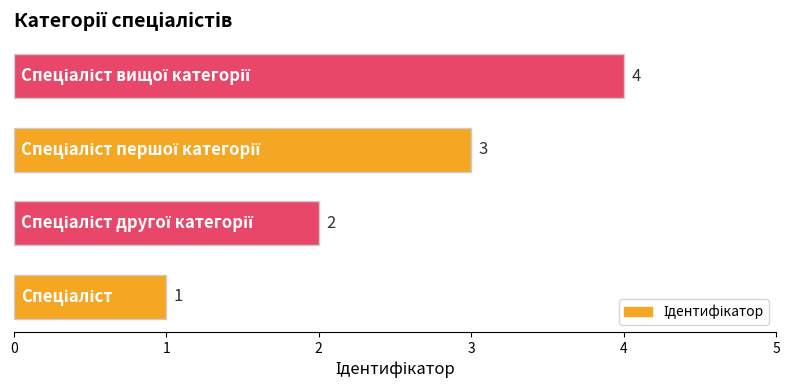

What is the maximum value shown in the chart?

4